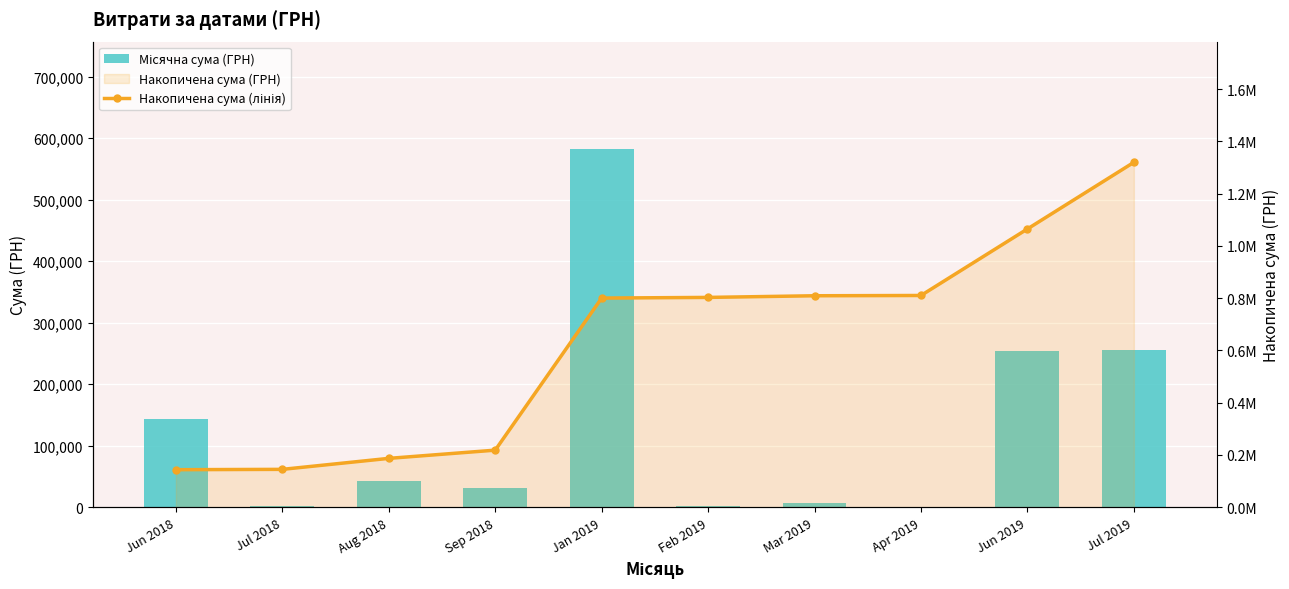

What position from the right is Apr 2019?

3